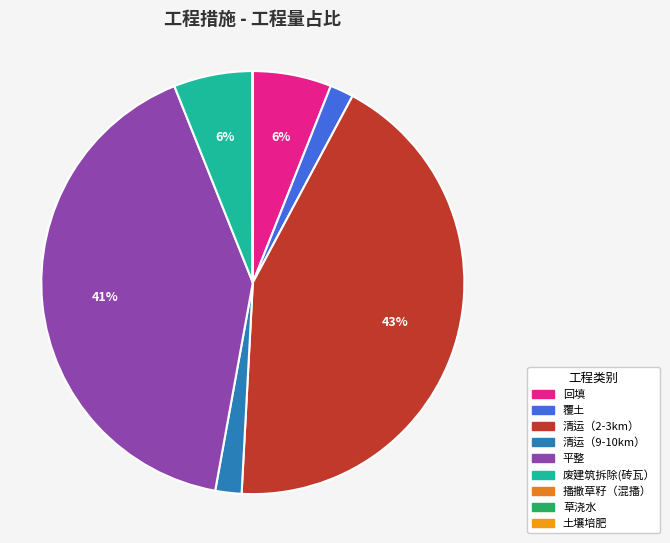

Is 清运（2-3km） the majority of the pie?

No